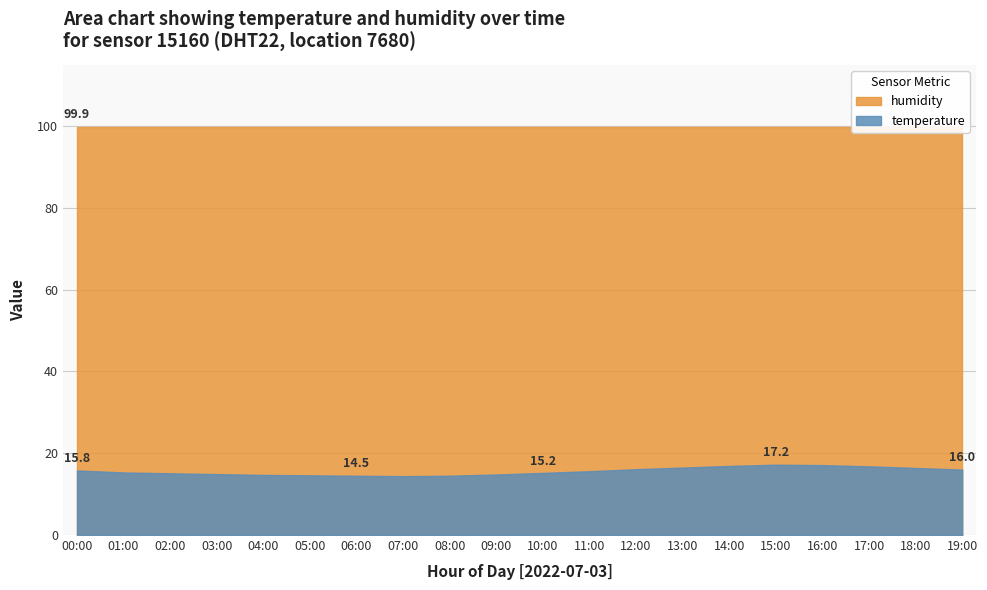

What position from the left is 06:00?

7